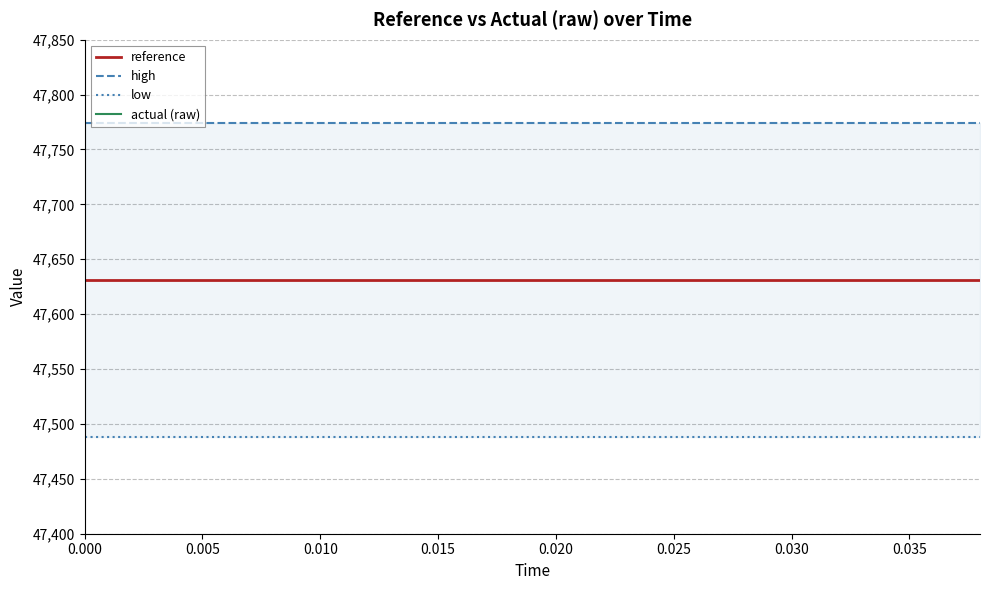

True or false: actual (raw) has more than 0 interior local peaks.

False